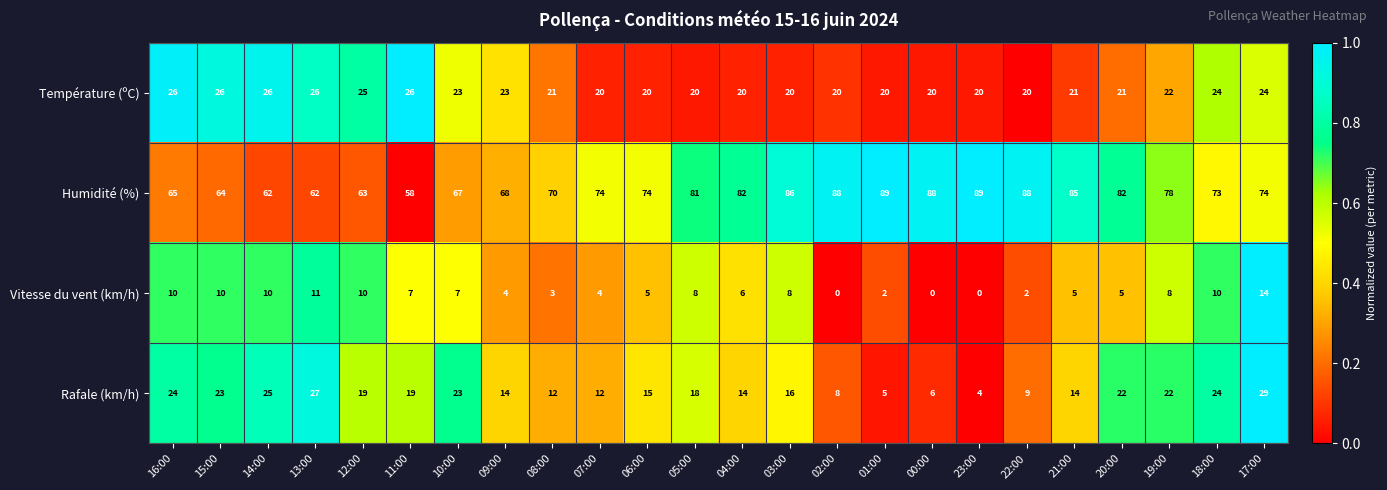

The value of Vitesse du vent (km/h) at 10:00 is 7. True or false?

True